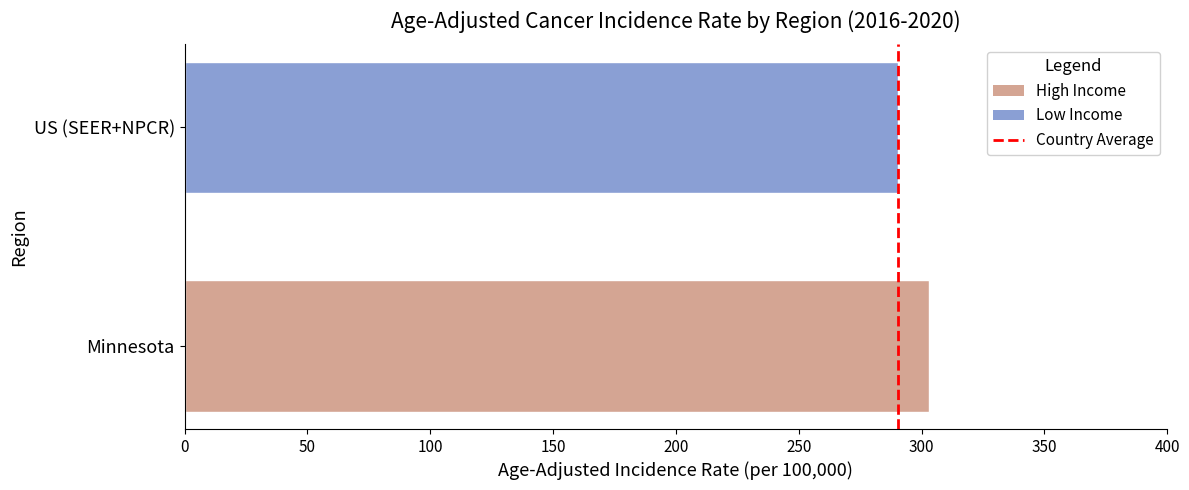

Is it true that the value at Minnesota is 303.1?

True